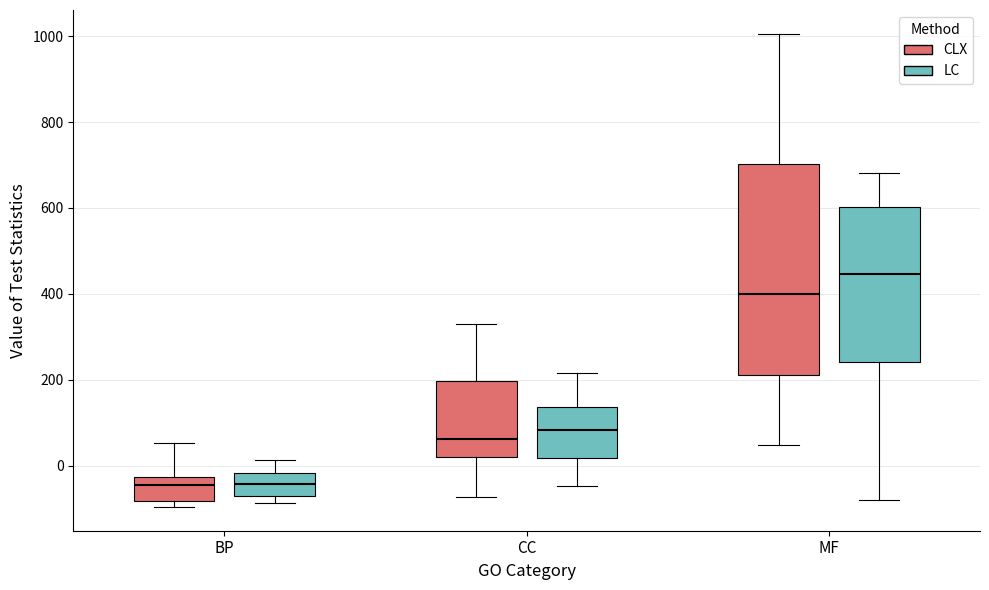

Where does the lower whisker of the box for MF (CLX) end on the y-axis? The values are not printed on the chart, so give them approximately, as read against the axis.

40